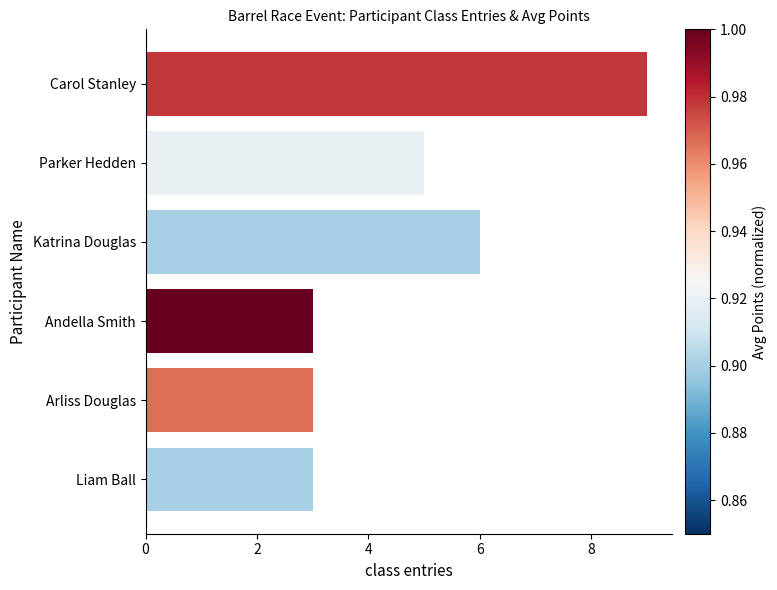

What is the smallest value displayed?

3